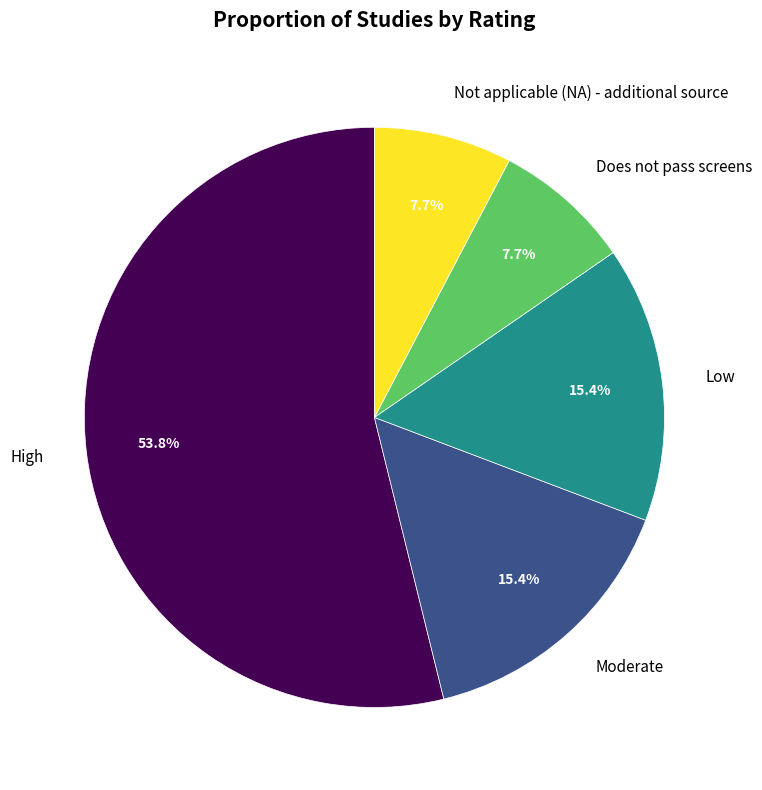

To the nearest percent, what is the combined percentage of High and Moderate?

69%